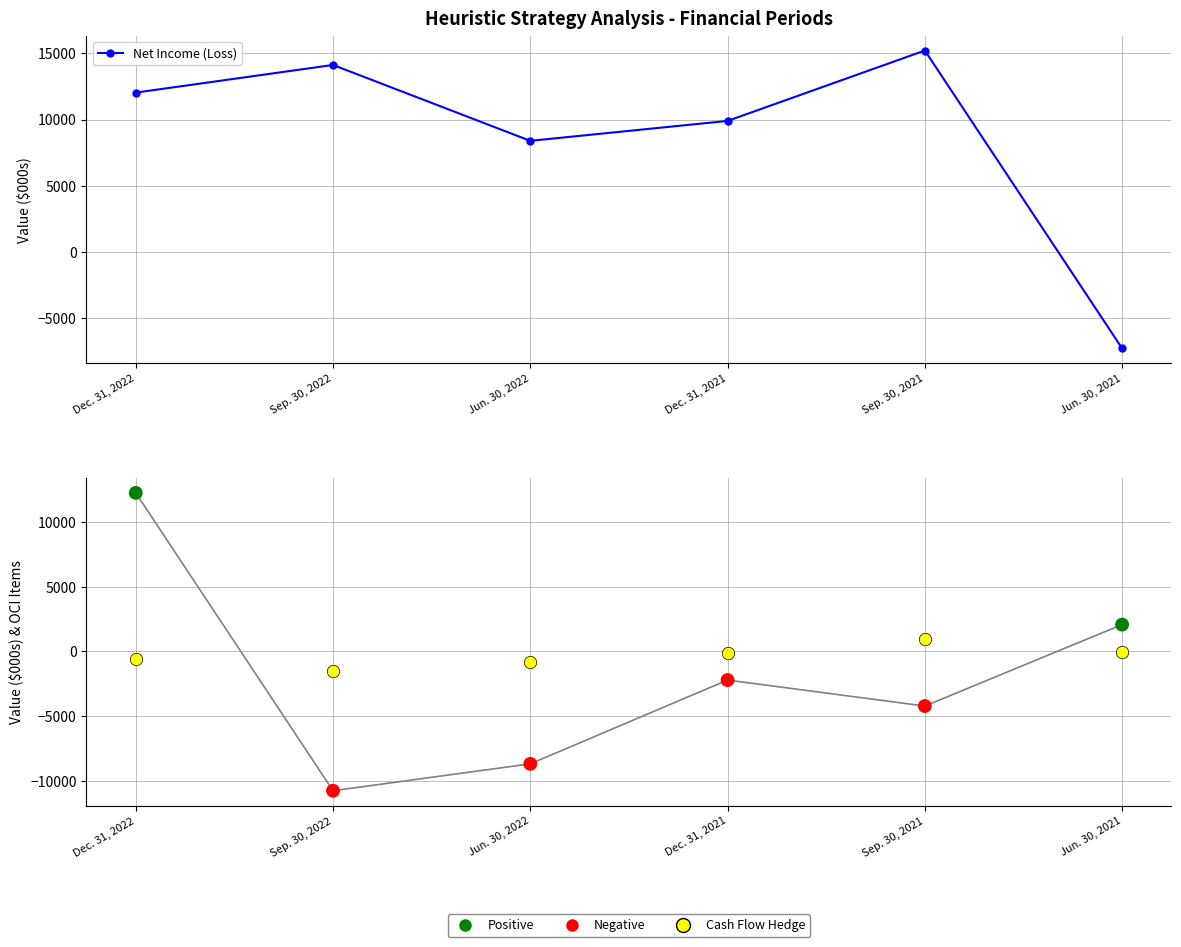

At how many categories does at least one series exceed -9612?

6